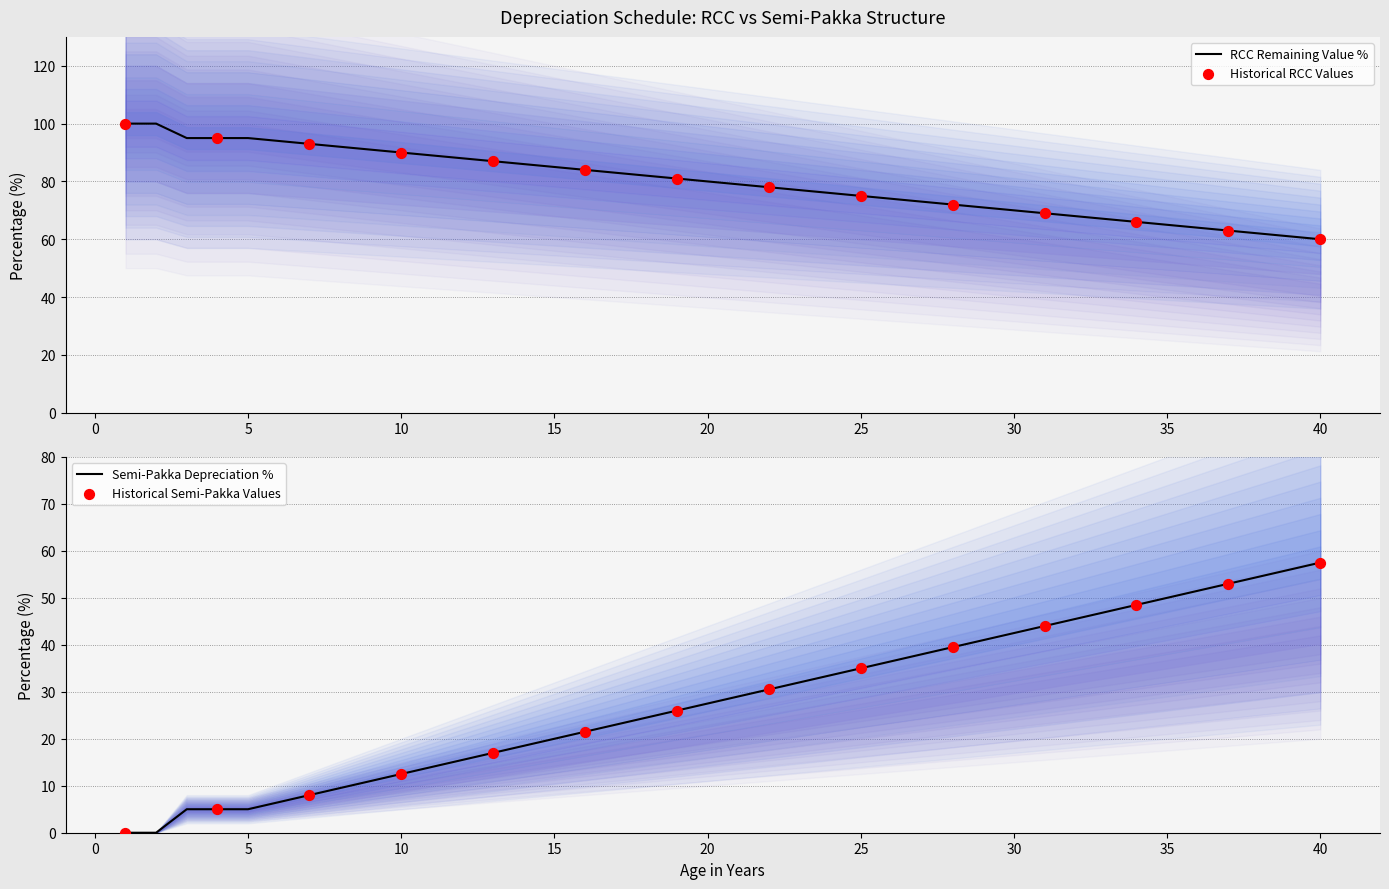

Which series reaches the maximum Y coordinate?

RCC_dep_pct